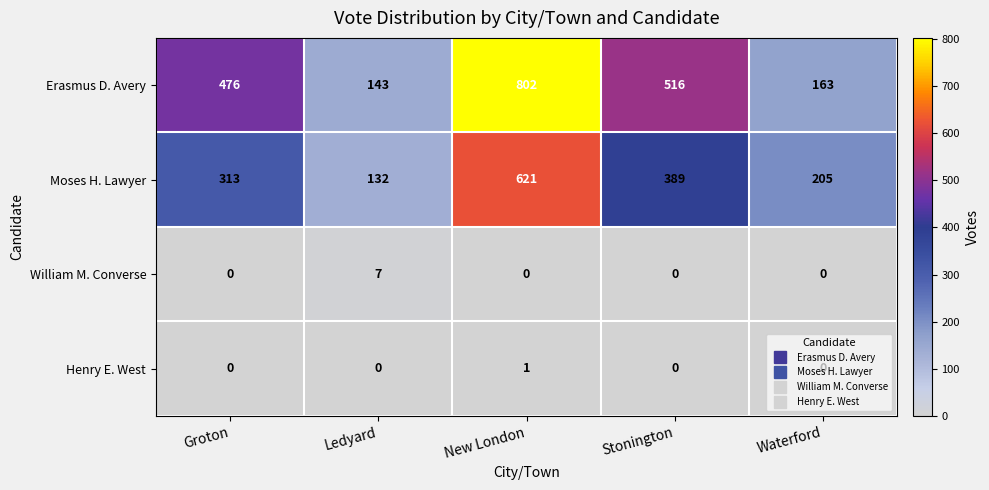

At New London, list the series in order from largest to smallest.

Erasmus D. Avery, Moses H. Lawyer, Henry E. West, William M. Converse